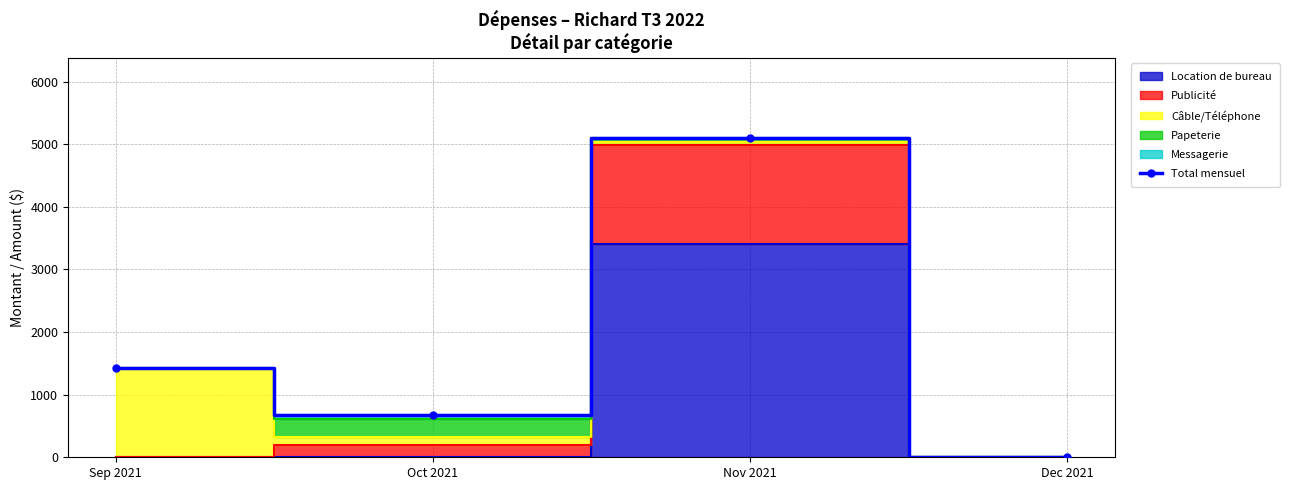

What position from the right is Dec 2021?

1